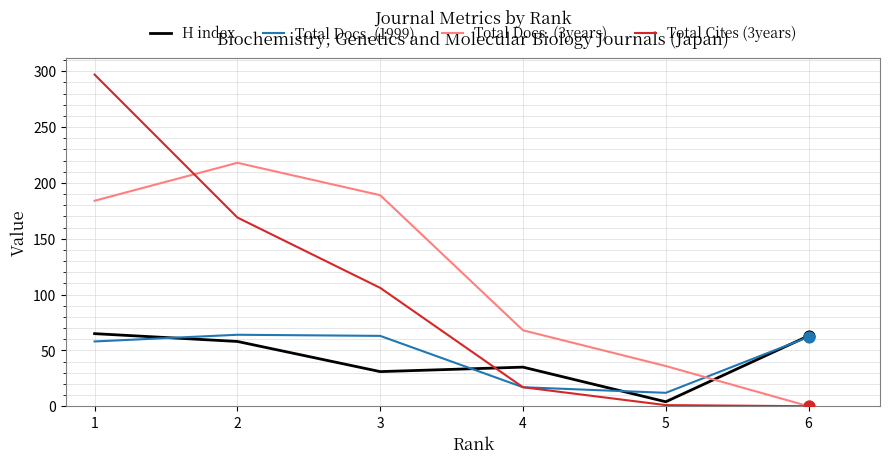

Which series has the largest total across all categories?

Total Docs. (3years)